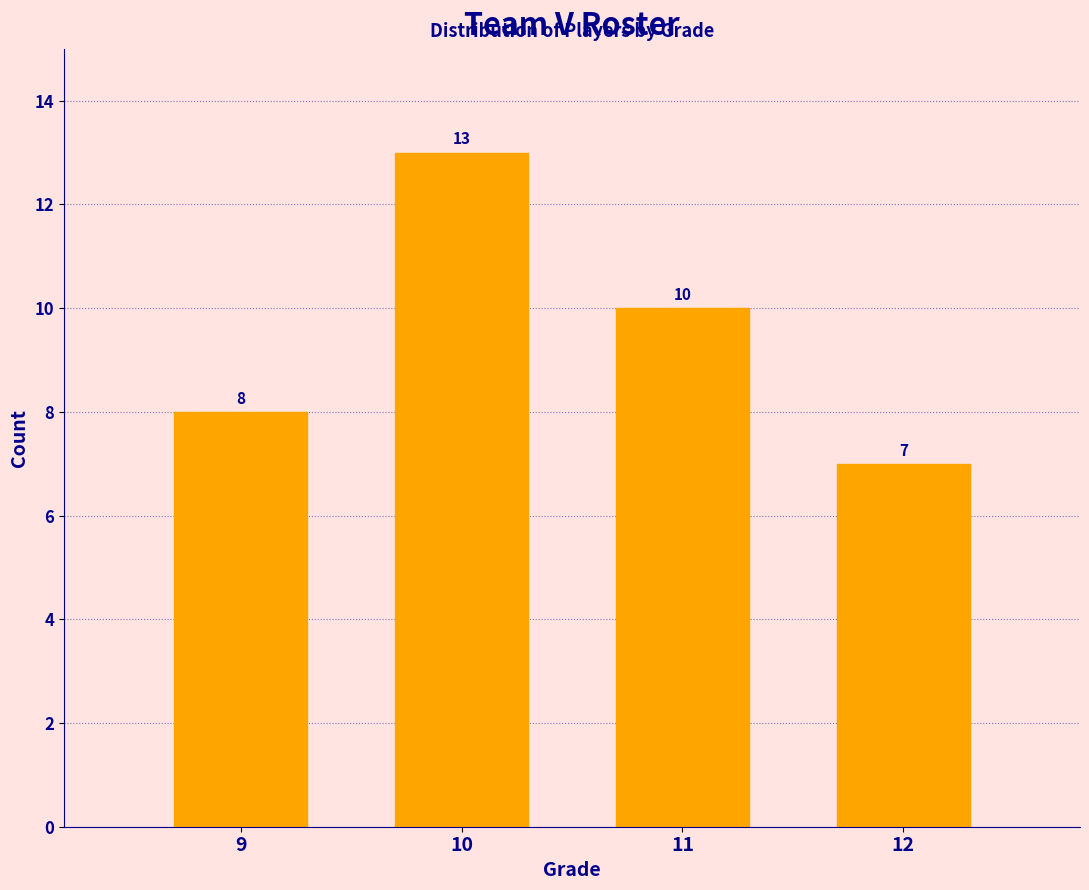

Reading left to right, transcribe all the data shown in this chart.

8	13	10	7